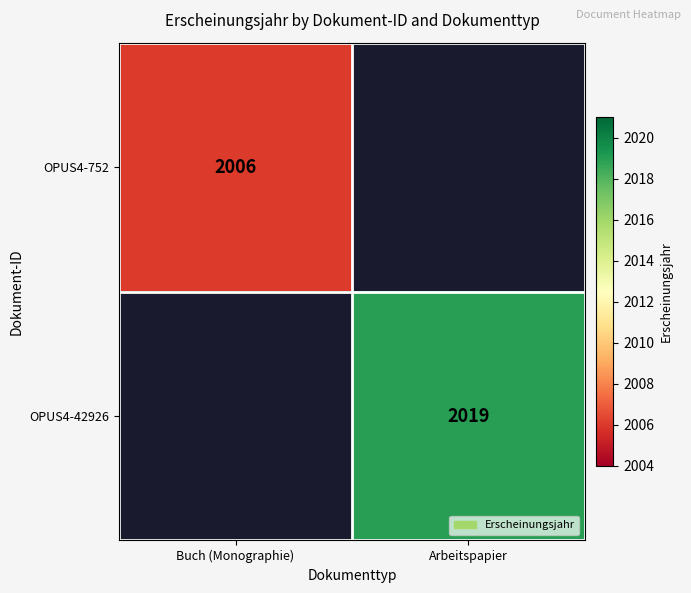

The OPUS4-42926 series shows 628 at Arbeitspapier. True or false?

False